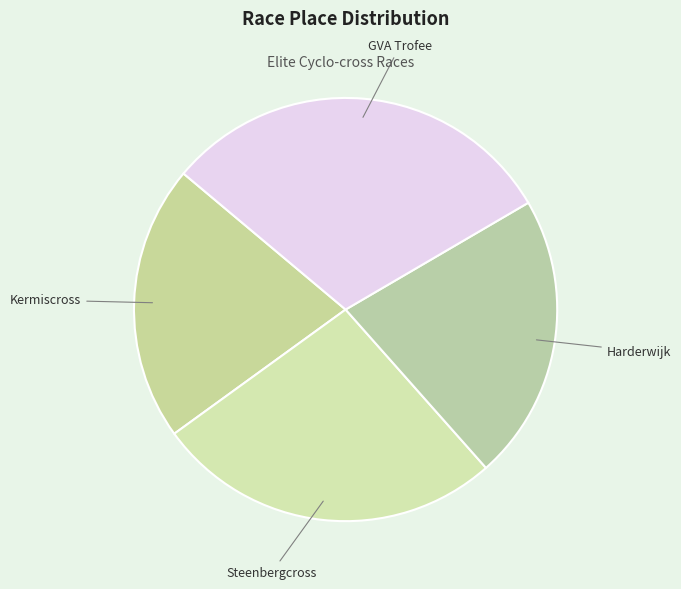

Rank the categories by value from highest to lowest.

GVA Trofee, Steenbergcross, Harderwijk, Kermiscross